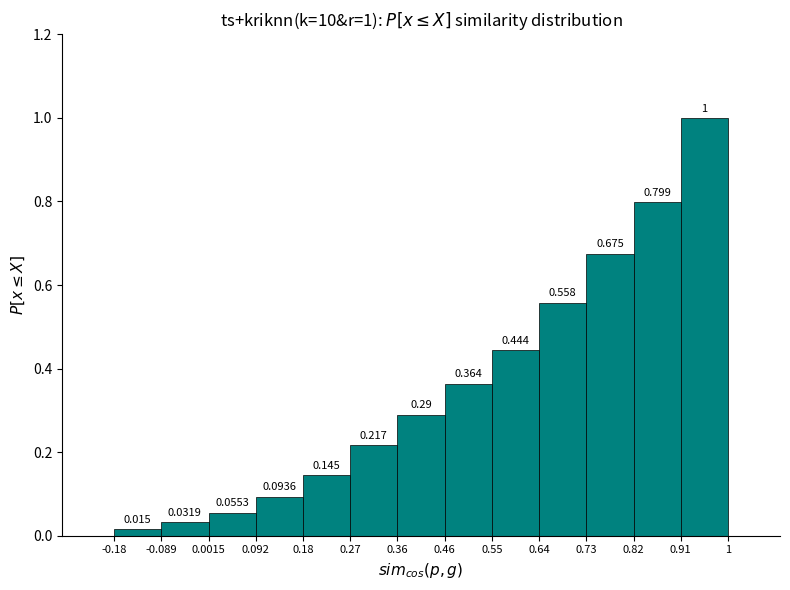

Over which range of the x-axis is the bar tallest?

0.91 to 1